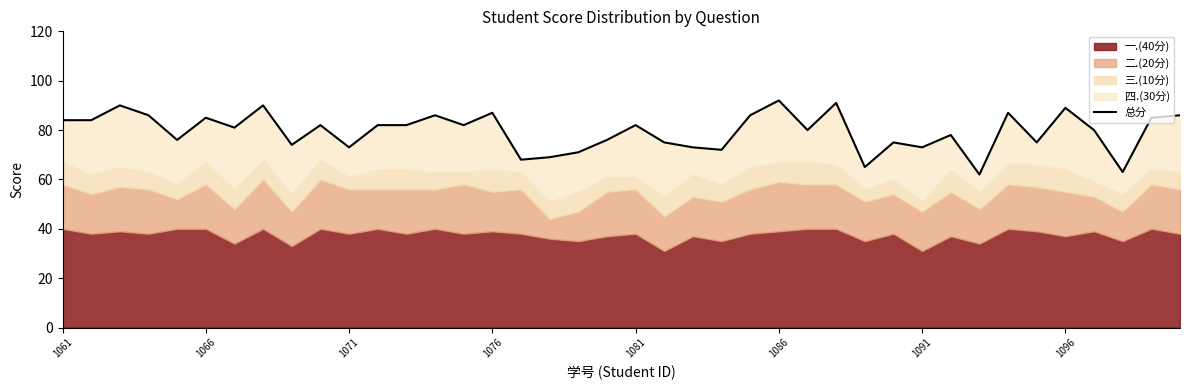

What is the change in value from 15 to 27?

+4